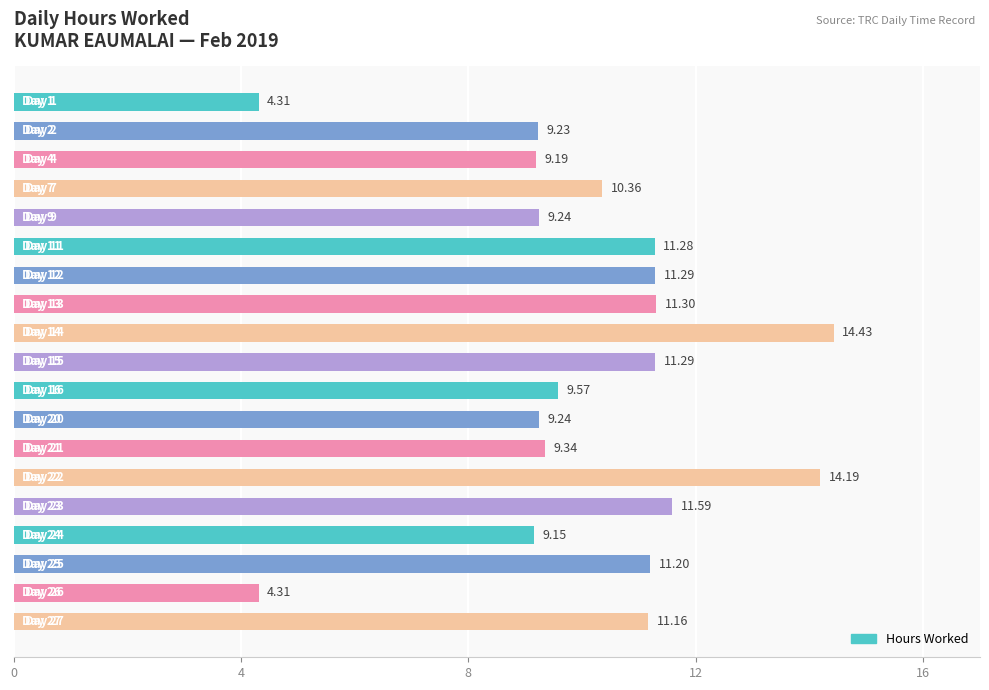

What is the sum of all values?

191.7